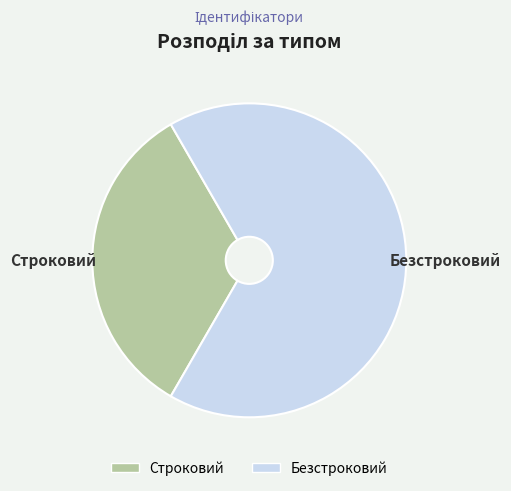

True or false: Строковий accounts for 33% of the total.

True